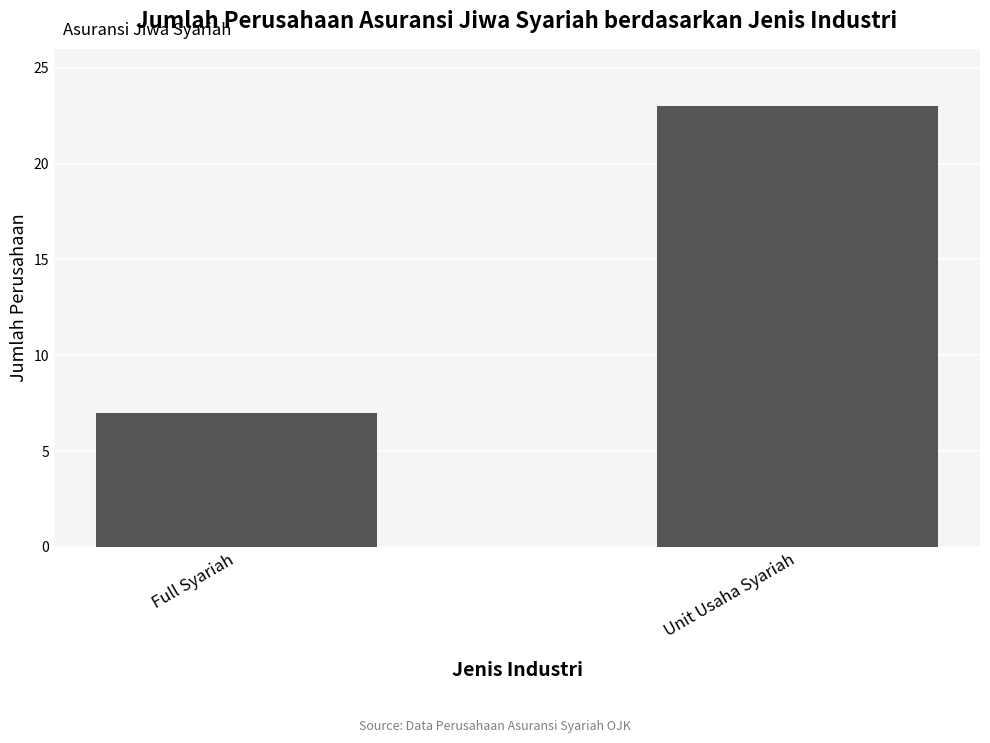

Between Unit Usaha Syariah and Full Syariah, which is larger?

Unit Usaha Syariah